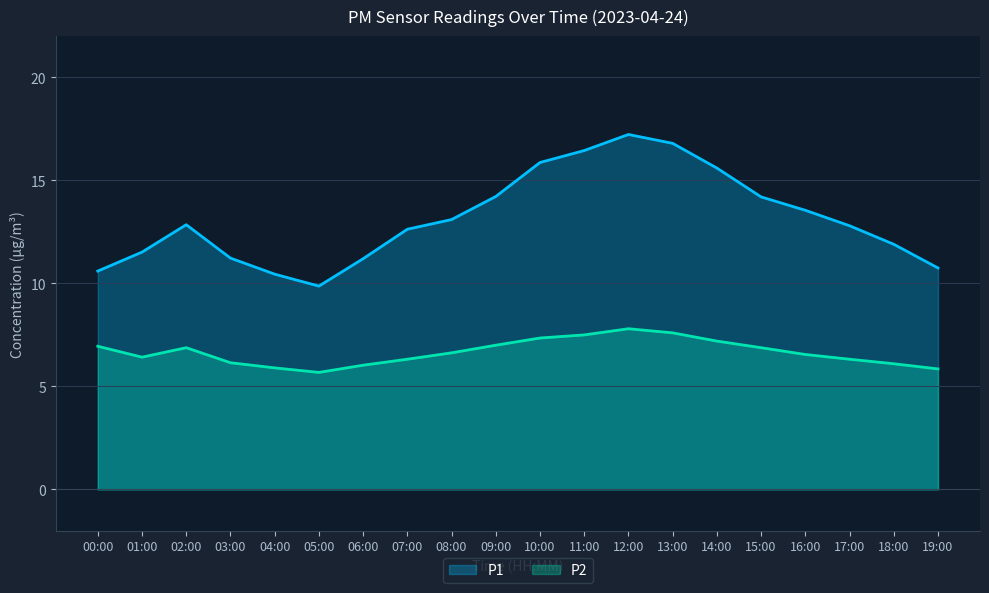

True or false: P1 and P2 cross at least once.

False